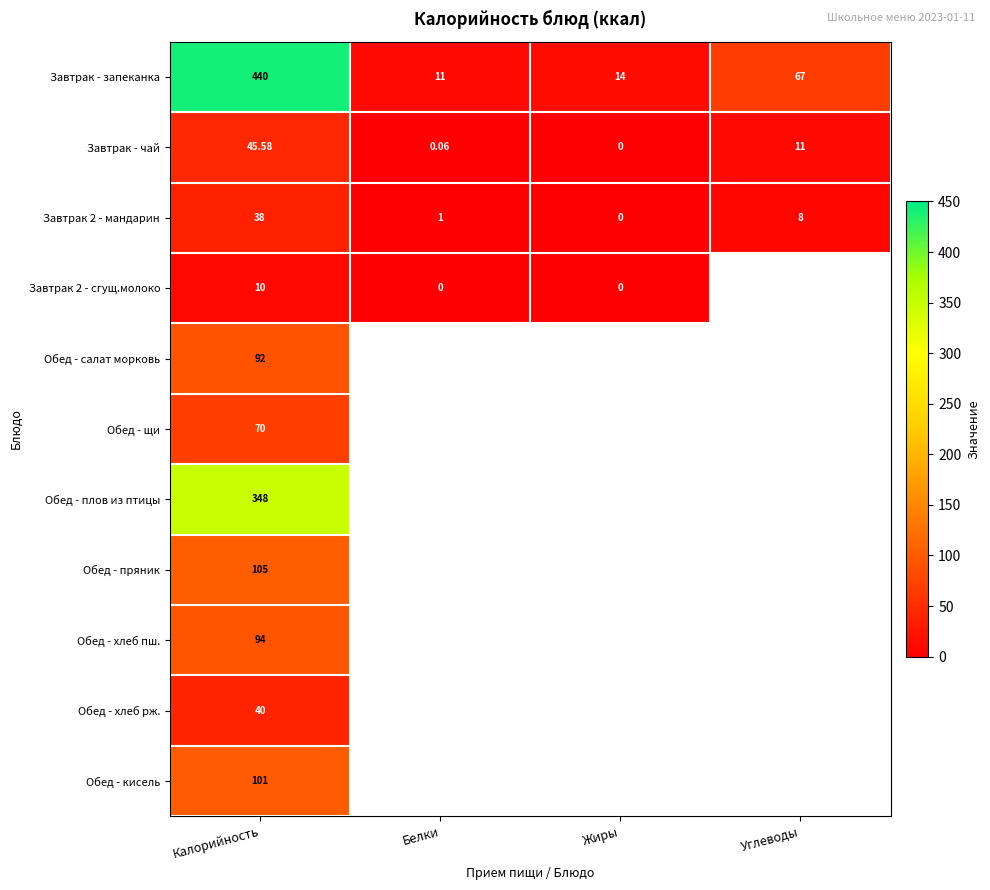

Rank the categories by Завтрак - запеканка value from highest to lowest.

Калорийность, Углеводы, Жиры, Белки